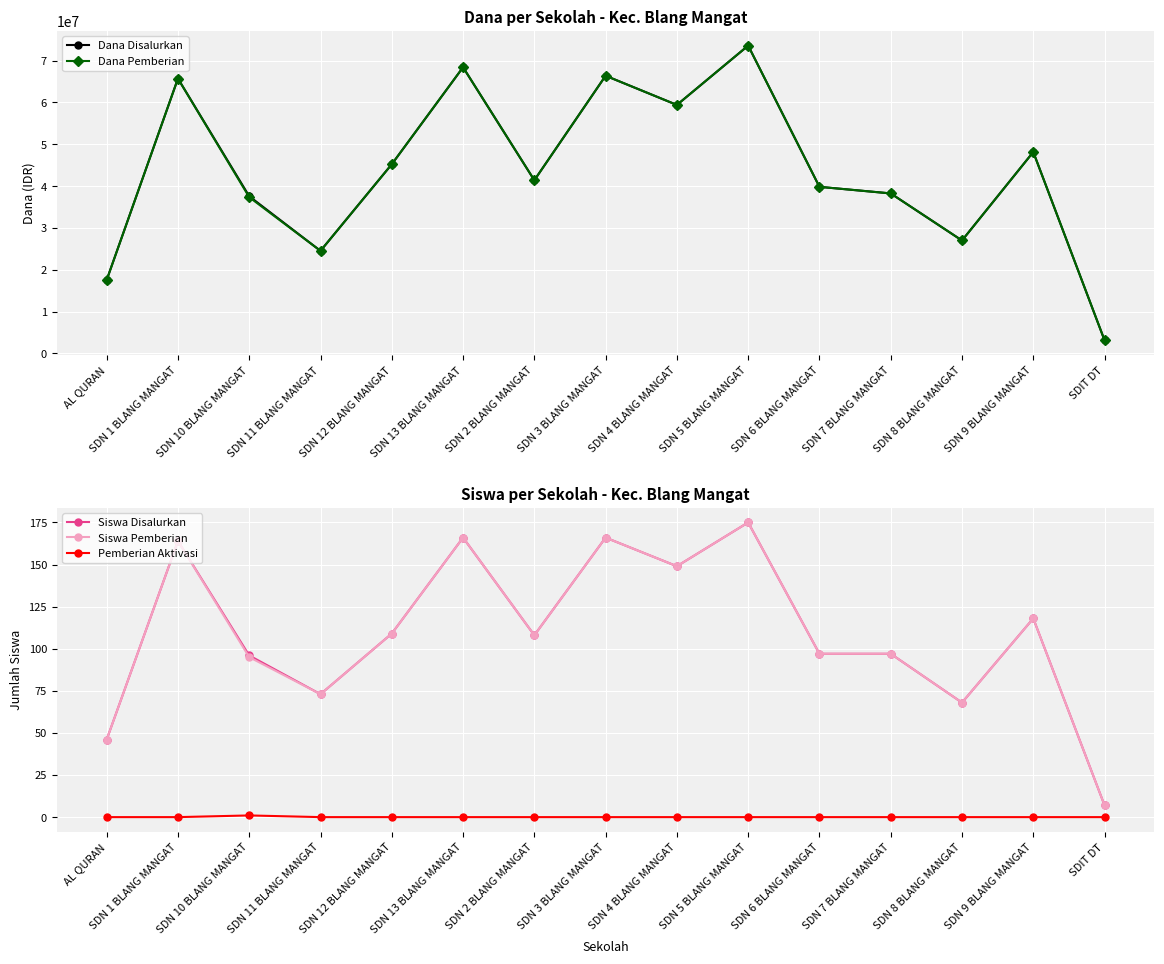

What is the sum of the Dana Disalurkan values at SDN 2 BLANG MANGAT and SDN 9 BLANG MANGAT?

89550000